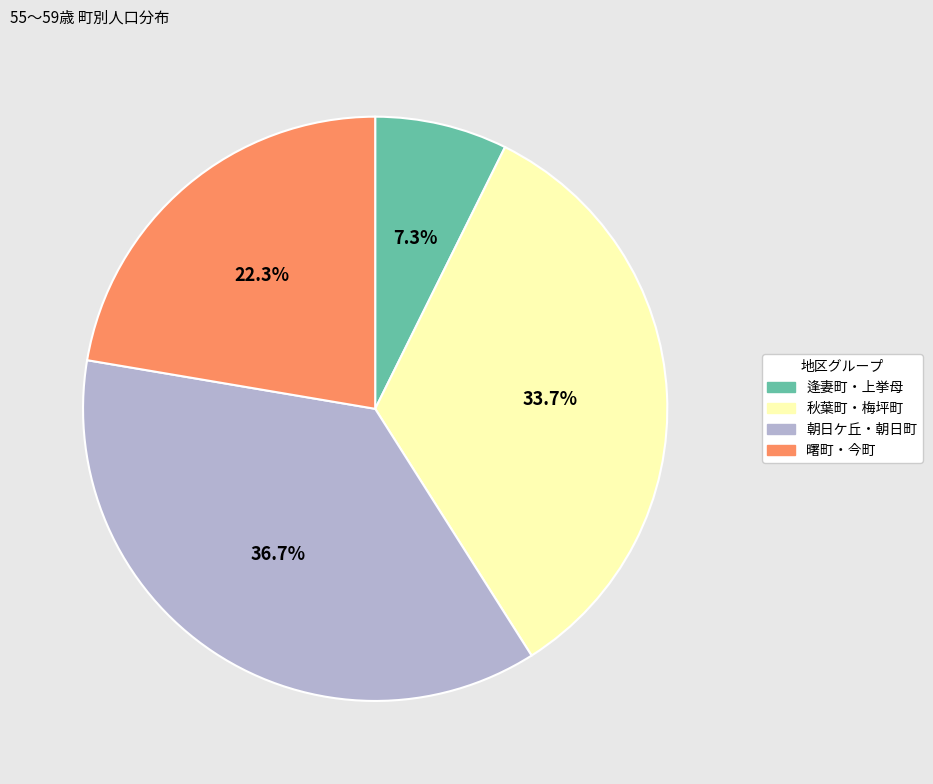

Does any single category account for the majority?

No